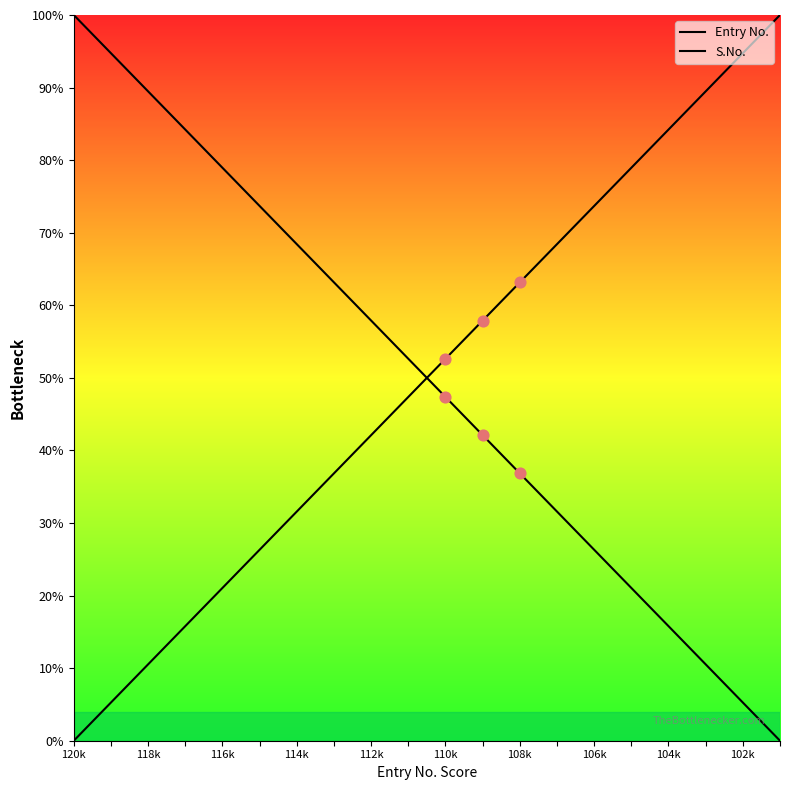

What are all the series names shown in the legend?

Entry No., S.No.